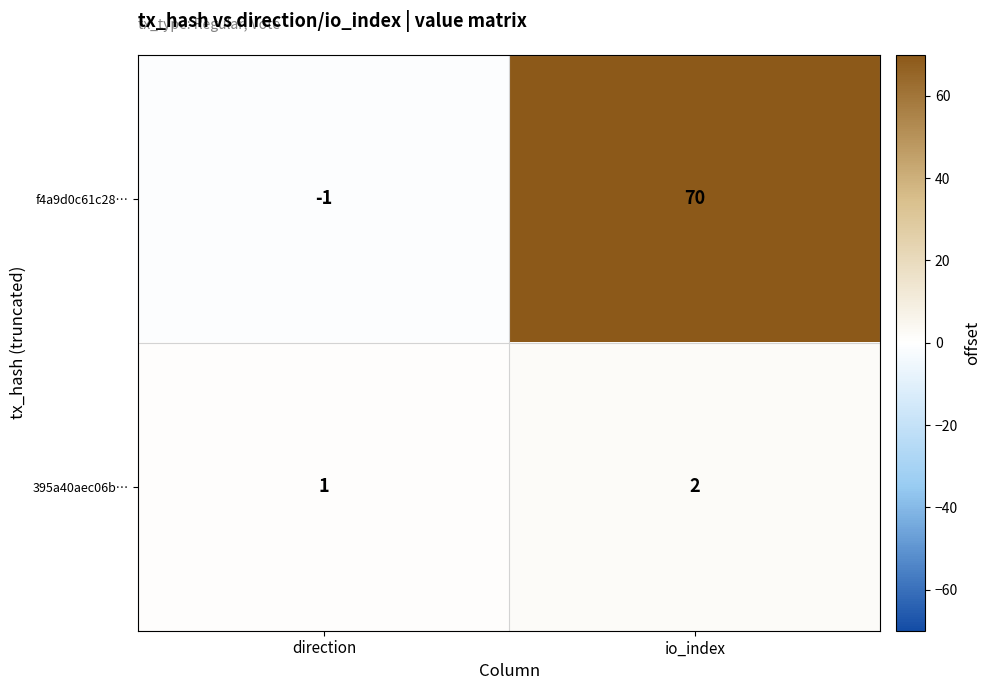

Reading left to right, what are all the values shown in this chart?

f4a9d0c61c28…: -1	70
395a40aec06b…: 1	2